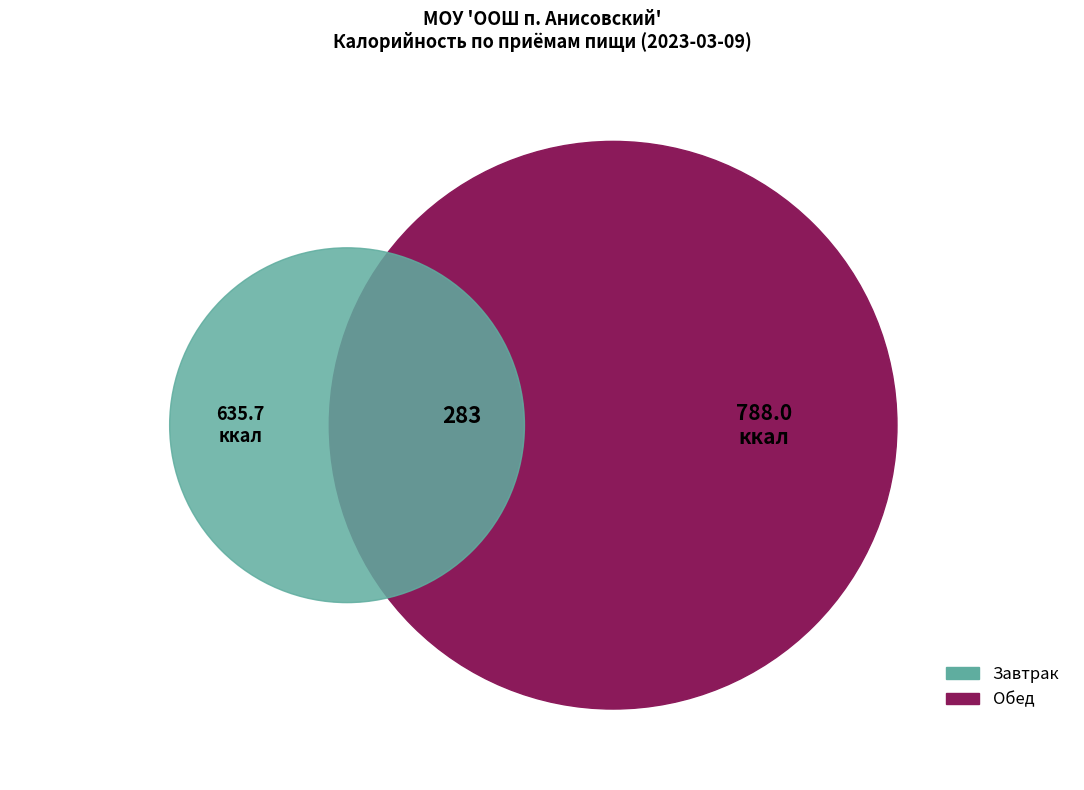

The Обед slice represents 61% of the pie. True or false?

False